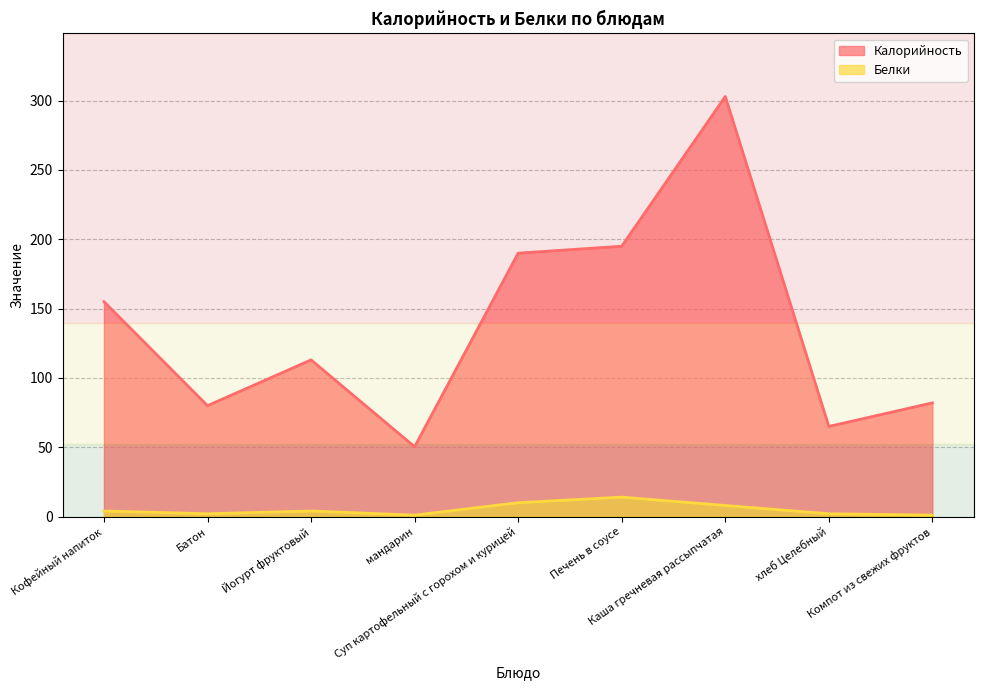

Does the chart have visible grid lines?

Yes